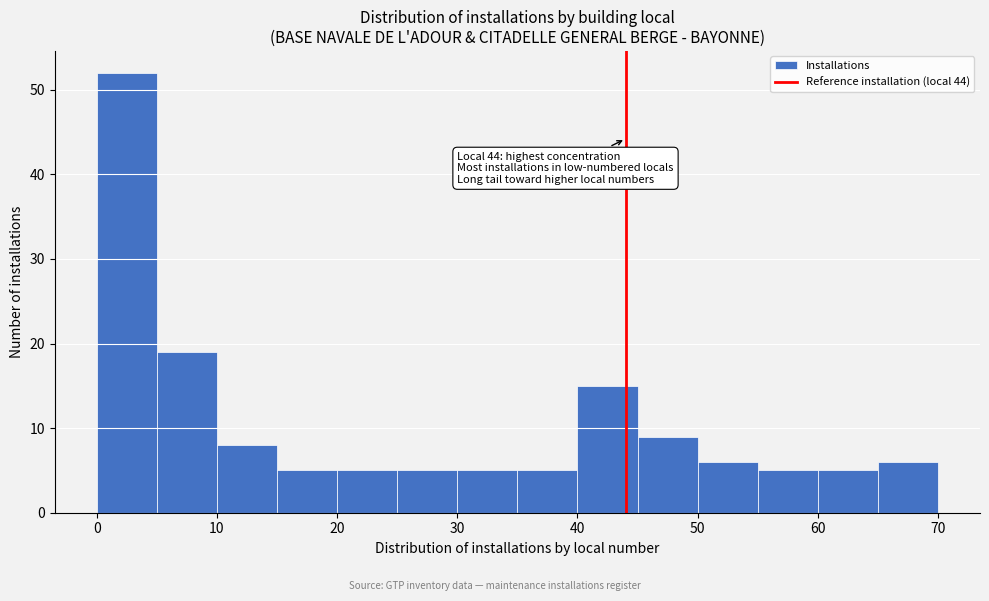

Which range on the x-axis has the tallest bar?

0 to 5